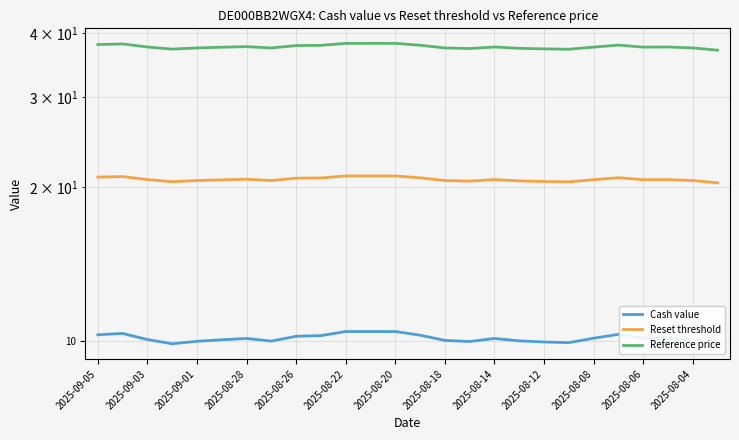

Count the number of categories in the chart.

26